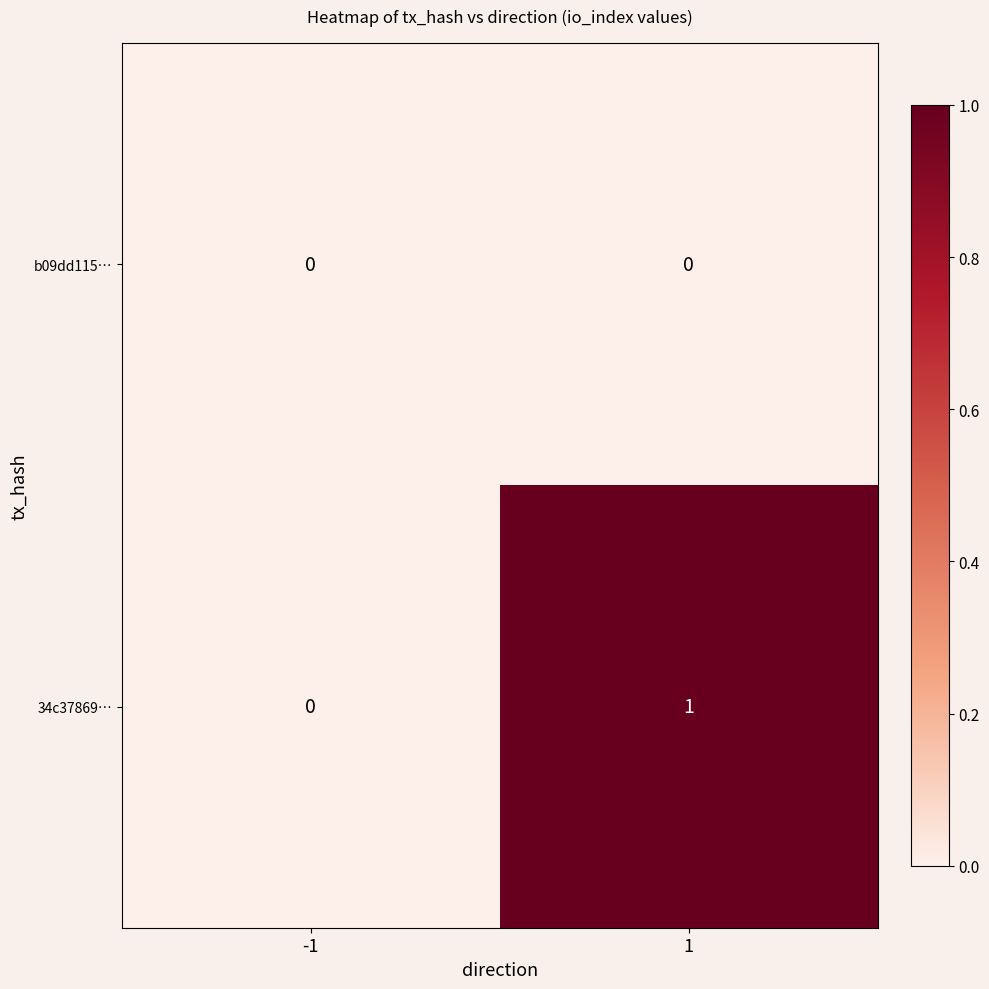

Is it true that b09dd115… equals 0 at -1?

True